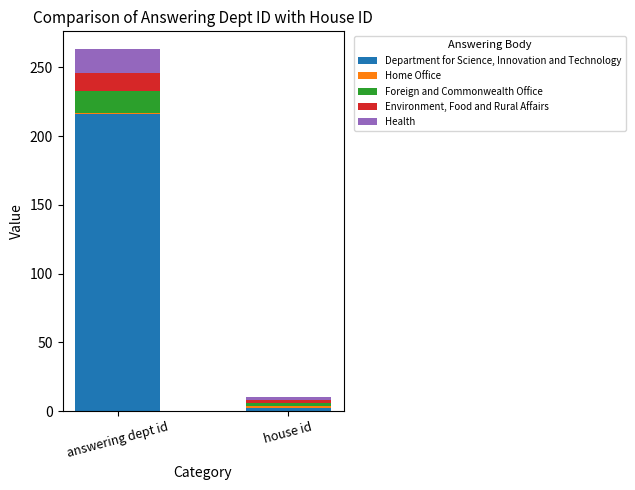

What is the sum of all Department for Science, Innovation and Technology values?

218